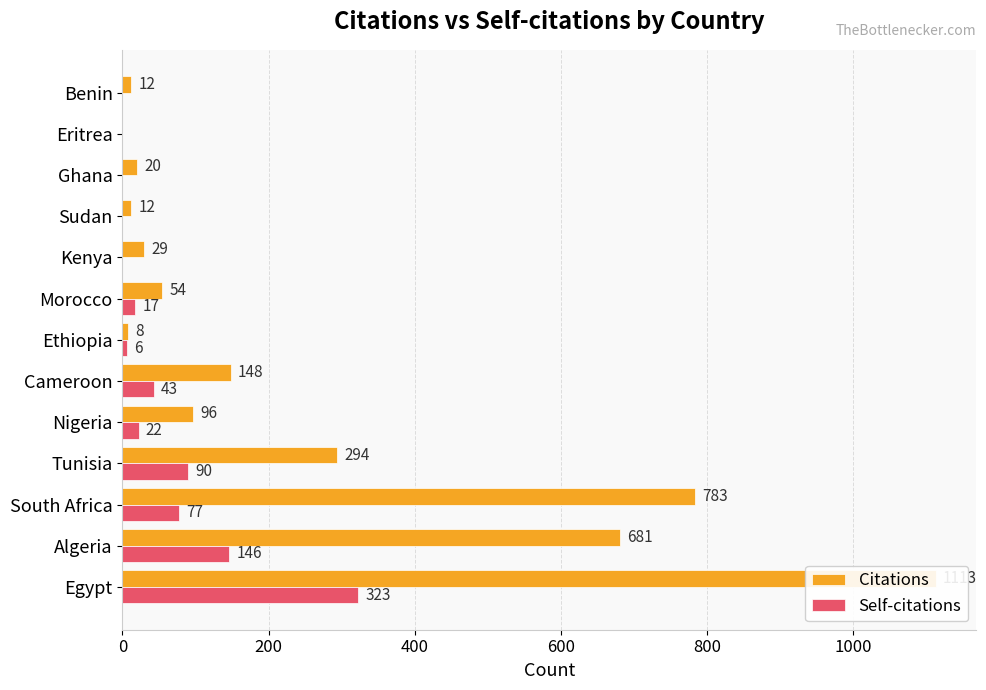

Is it true that Citations equals 12 at 12?

True